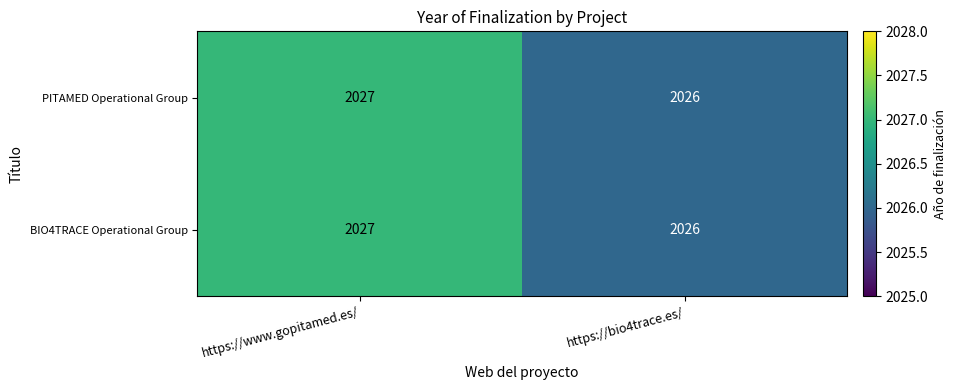

What is the sum of all PITAMED Operational Group values?

4053